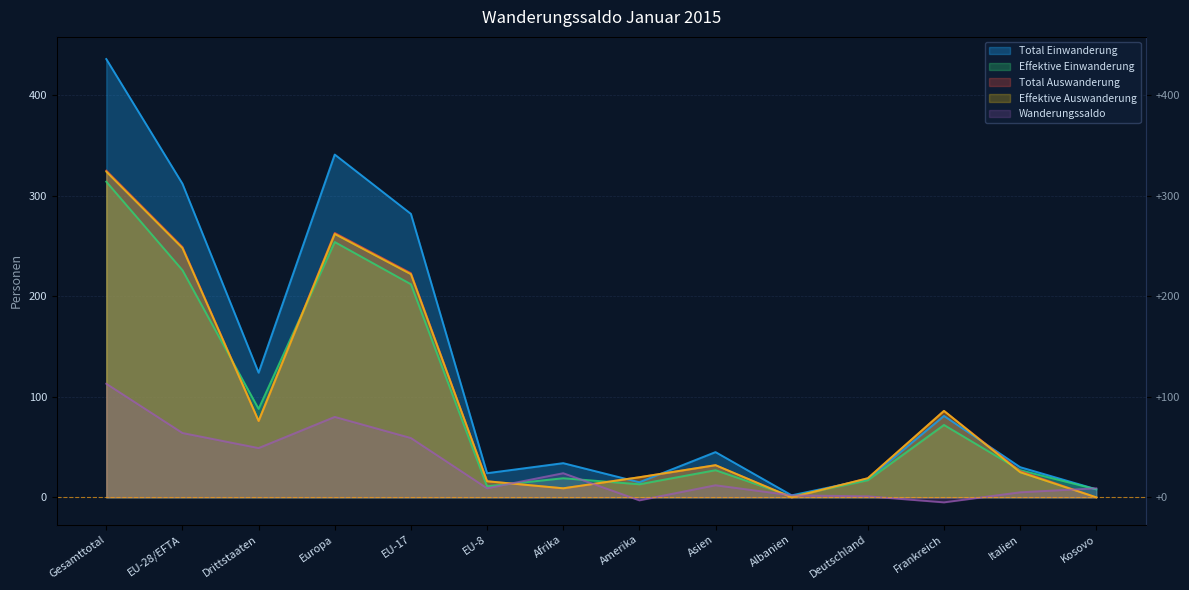

Count the number of data series in this chart.

5